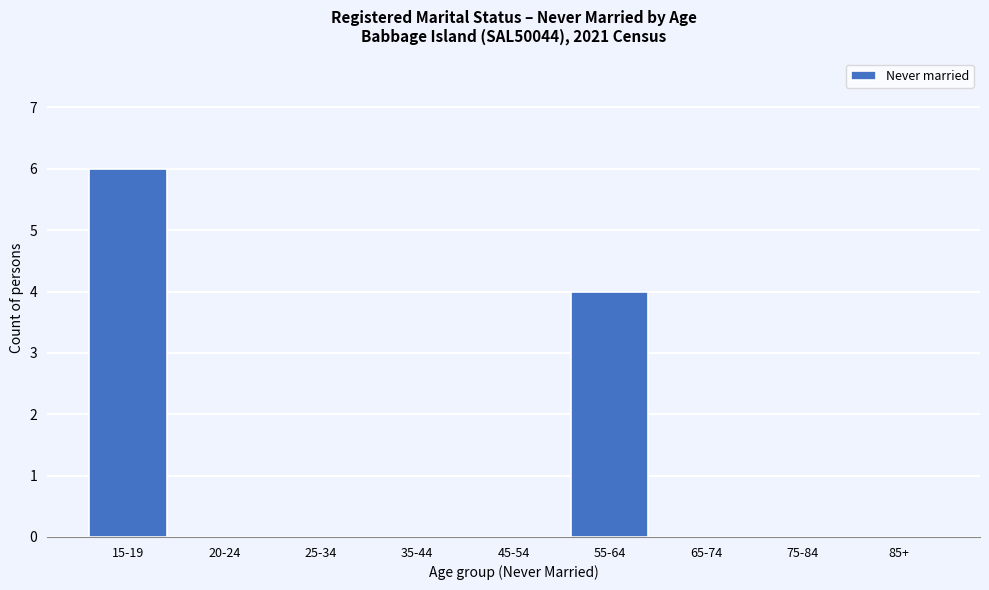

Reading right to left, extract all data points from this chart.

85+=0	75-84=0	65-74=0	55-64=4	45-54=0	35-44=0	25-34=0	20-24=0	15-19=6